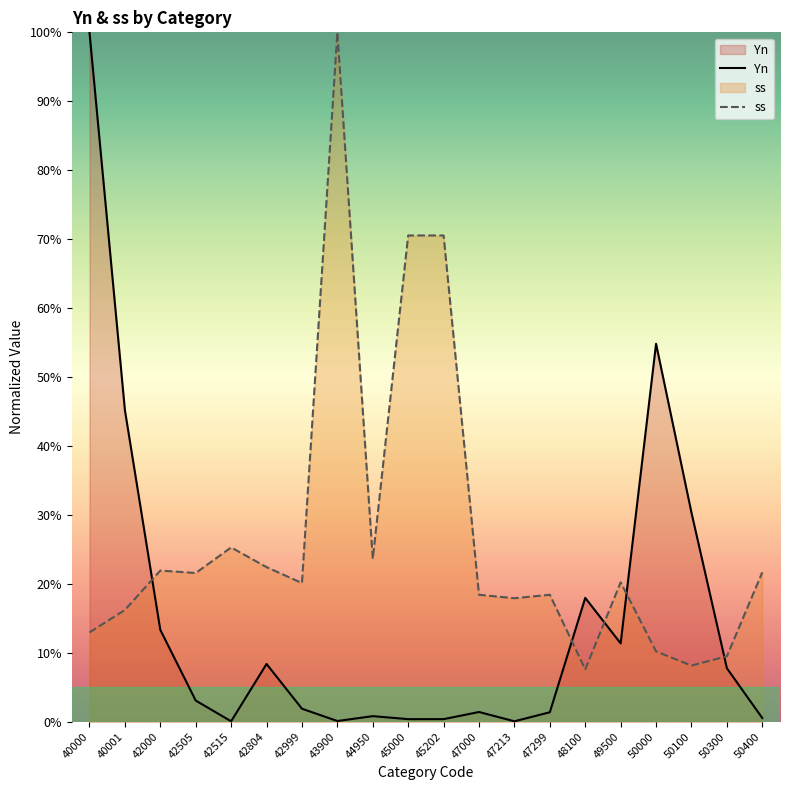

Rank the categories by ss value from lowest to highest.

48100, 50100, 50300, 50000, 40000, 40001, 47213, 47000, 47299, 42999, 49500, 42505, 50400, 42000, 42804, 44950, 42515, 45000, 45202, 43900